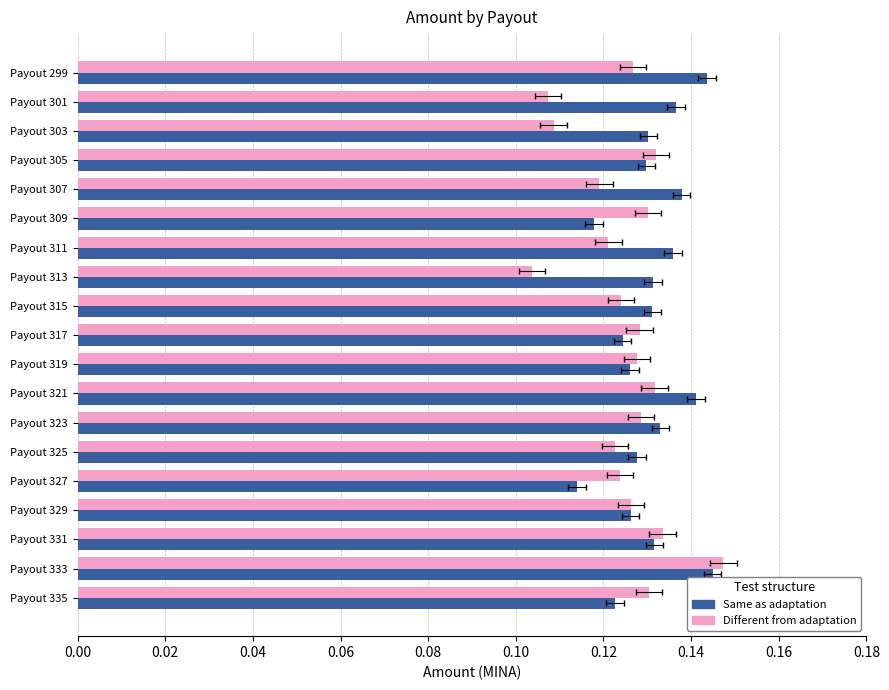

What is the minimum value for Same as adaptation?

0.1